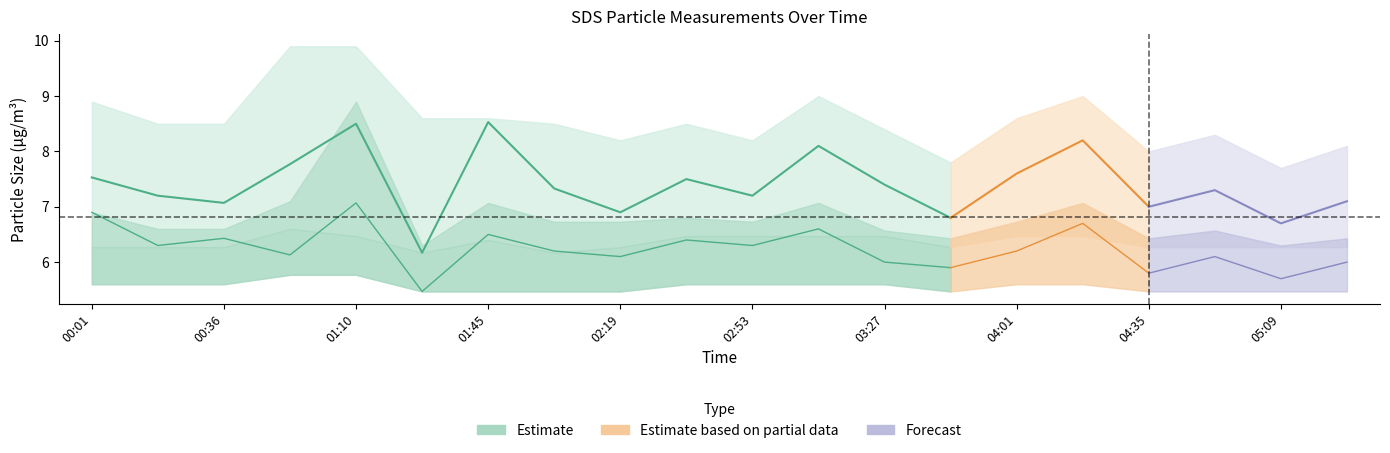

What is the sum of all SDS_P1_upper values?

171.2